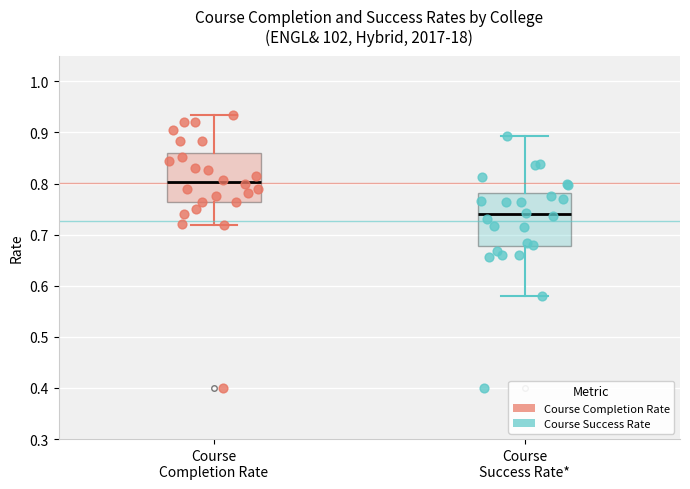

Reading left to right, read every box against the y-axis: the position of its median line, the range the box covers, and the ends of its whiskers. The values are not printed on the chart, so give them approximately, as read against the axis.

Course Completion Rate: median 0.80, box 0.76 to 0.86, whiskers 0.72 to 0.93
Course Success Rate*: median 0.74, box 0.68 to 0.78, whiskers 0.58 to 0.89